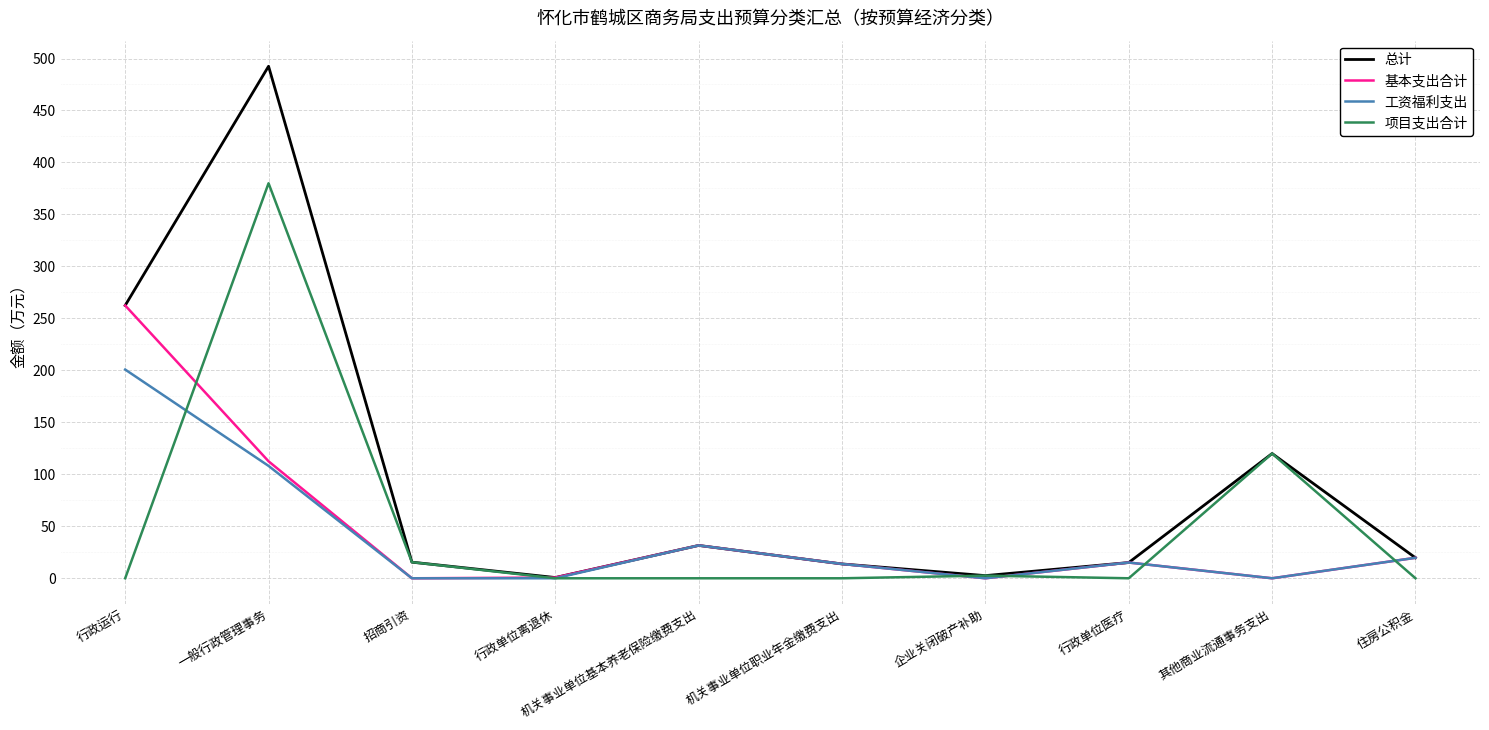

What is the highest value of the 总计 series?

492.5